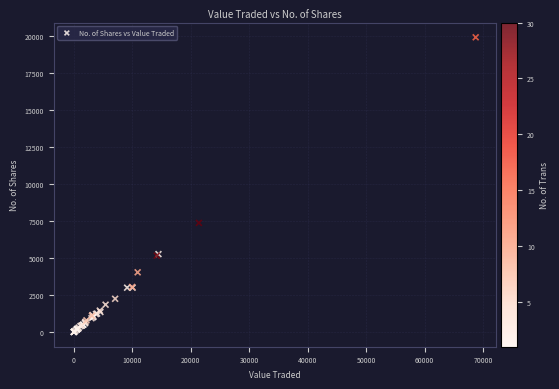

What Y value in the scatter plot is closest to 9965?

7380